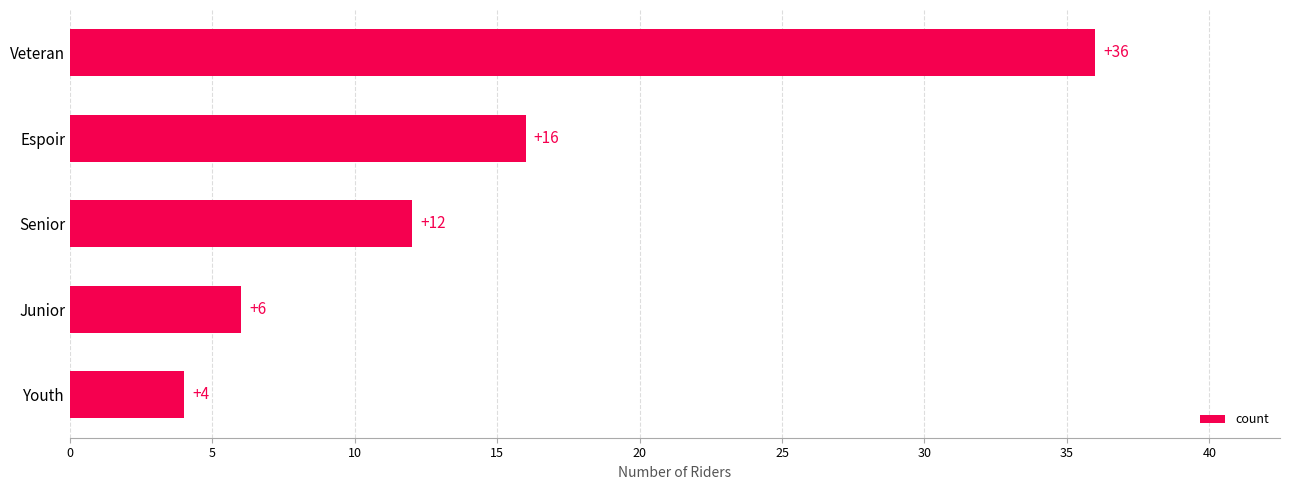

List the labels in order of value, smallest first.

Youth, Junior, Senior, Espoir, Veteran